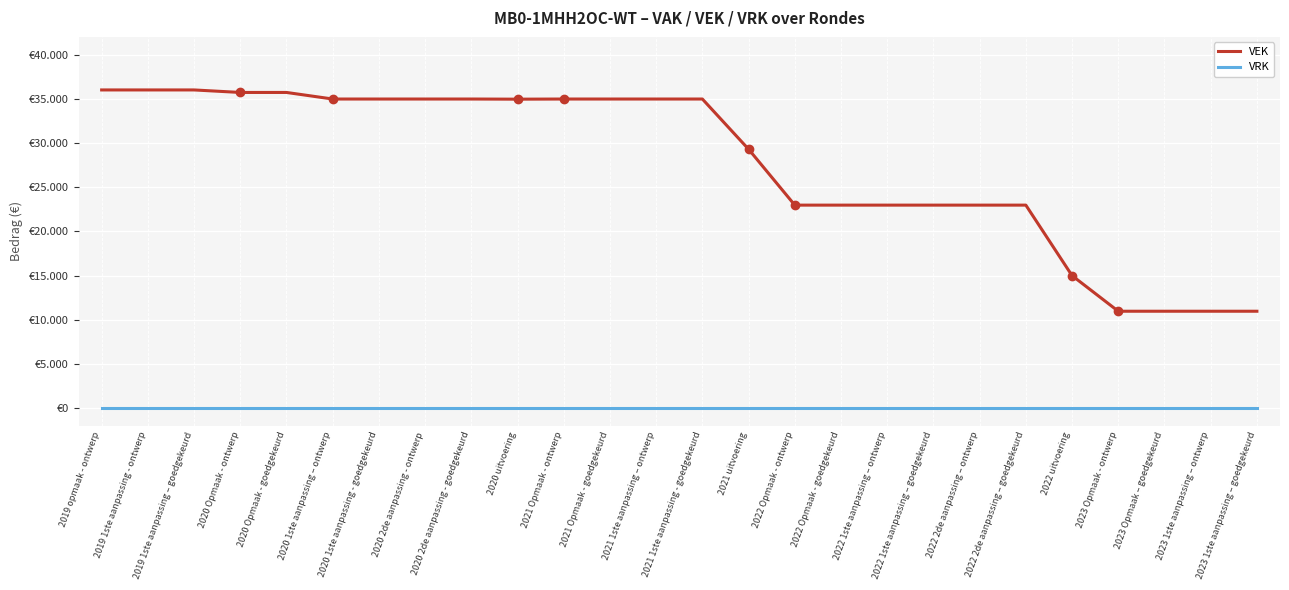

At which category is the sum across all series the highest?

2019 opmaak - ontwerp